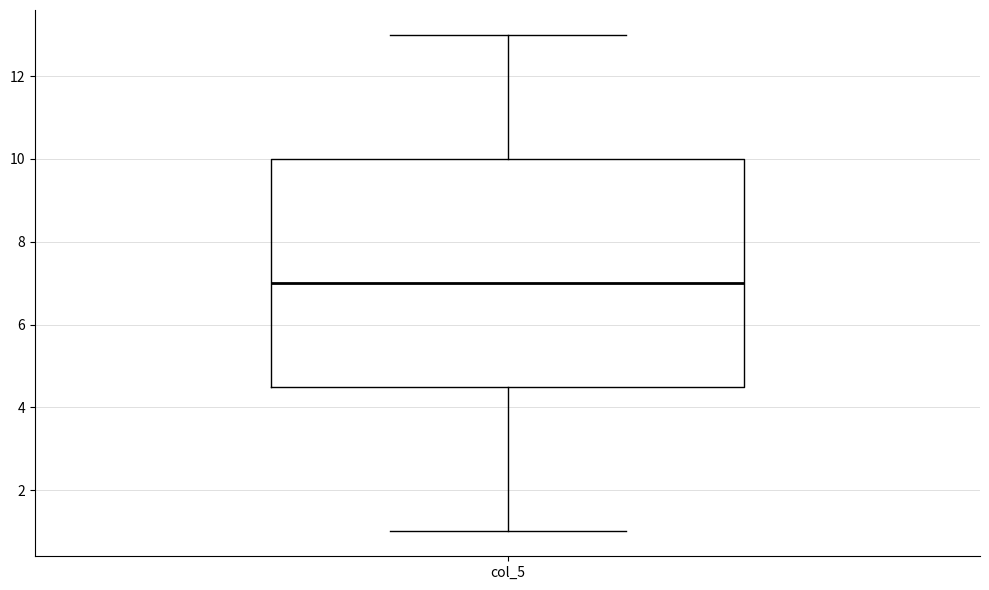

Transcribe this box plot: give where the median line is, the range the box spans, and where the two whiskers end, as read against the y-axis. The values are not printed on the chart, so give them approximately, as read against the axis.

median 7.0, box 4.6 to 10.0, whiskers 1.0 to 13.0